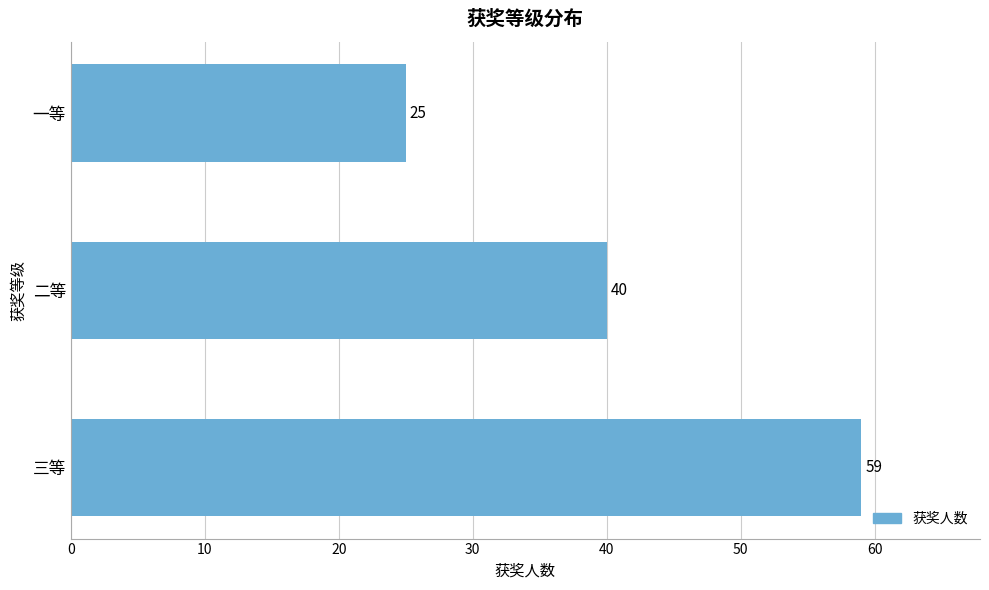

Which label corresponds to the largest value in the chart?

三等